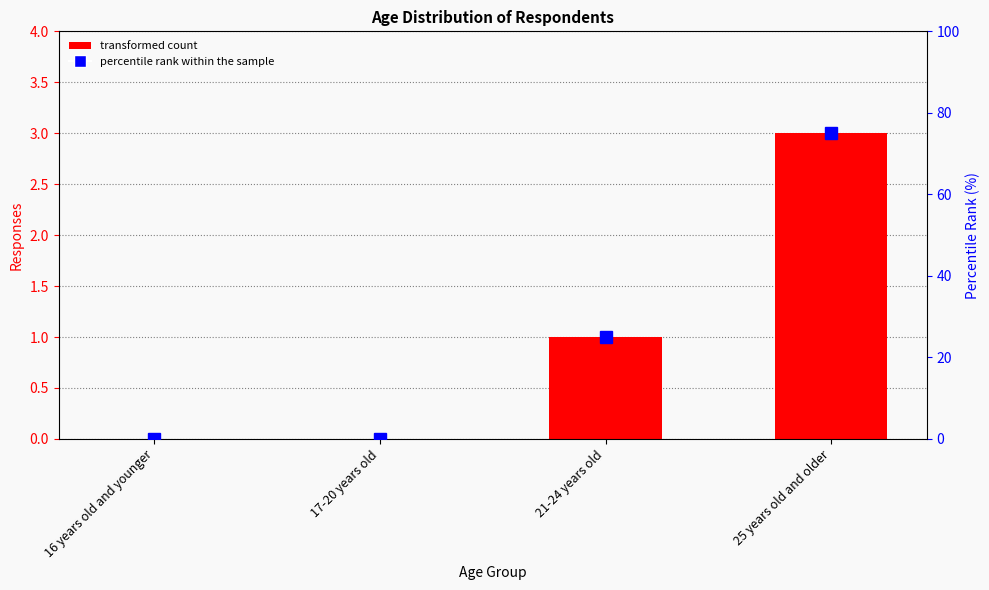

Count the number of data series in this chart.

2